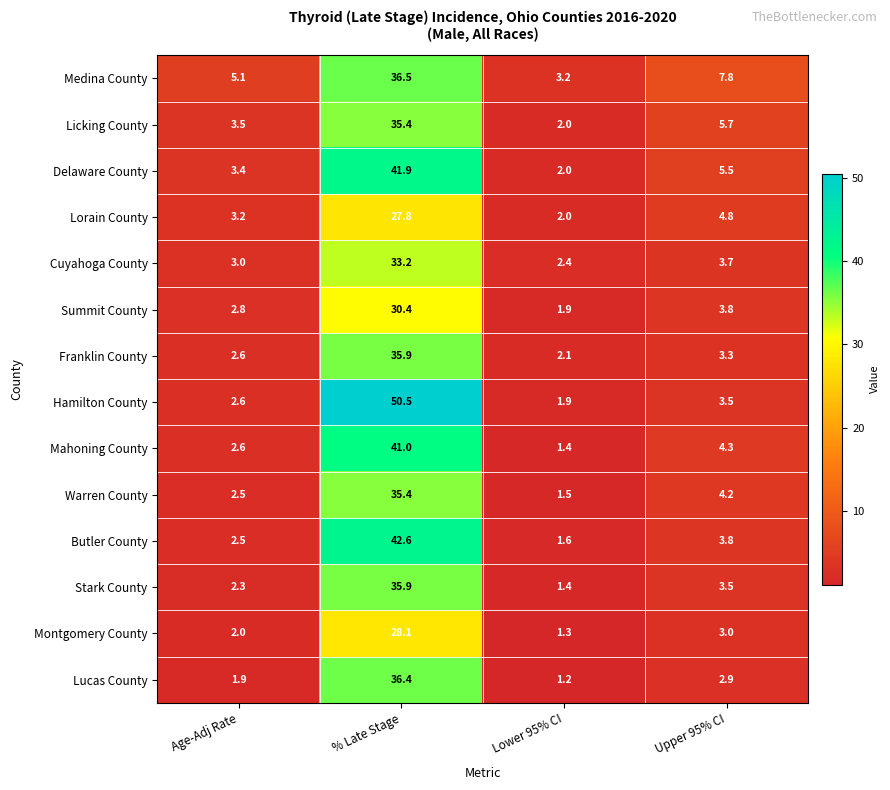

What is the difference between the maximum and minimum values in the Mahoning County series?

39.6